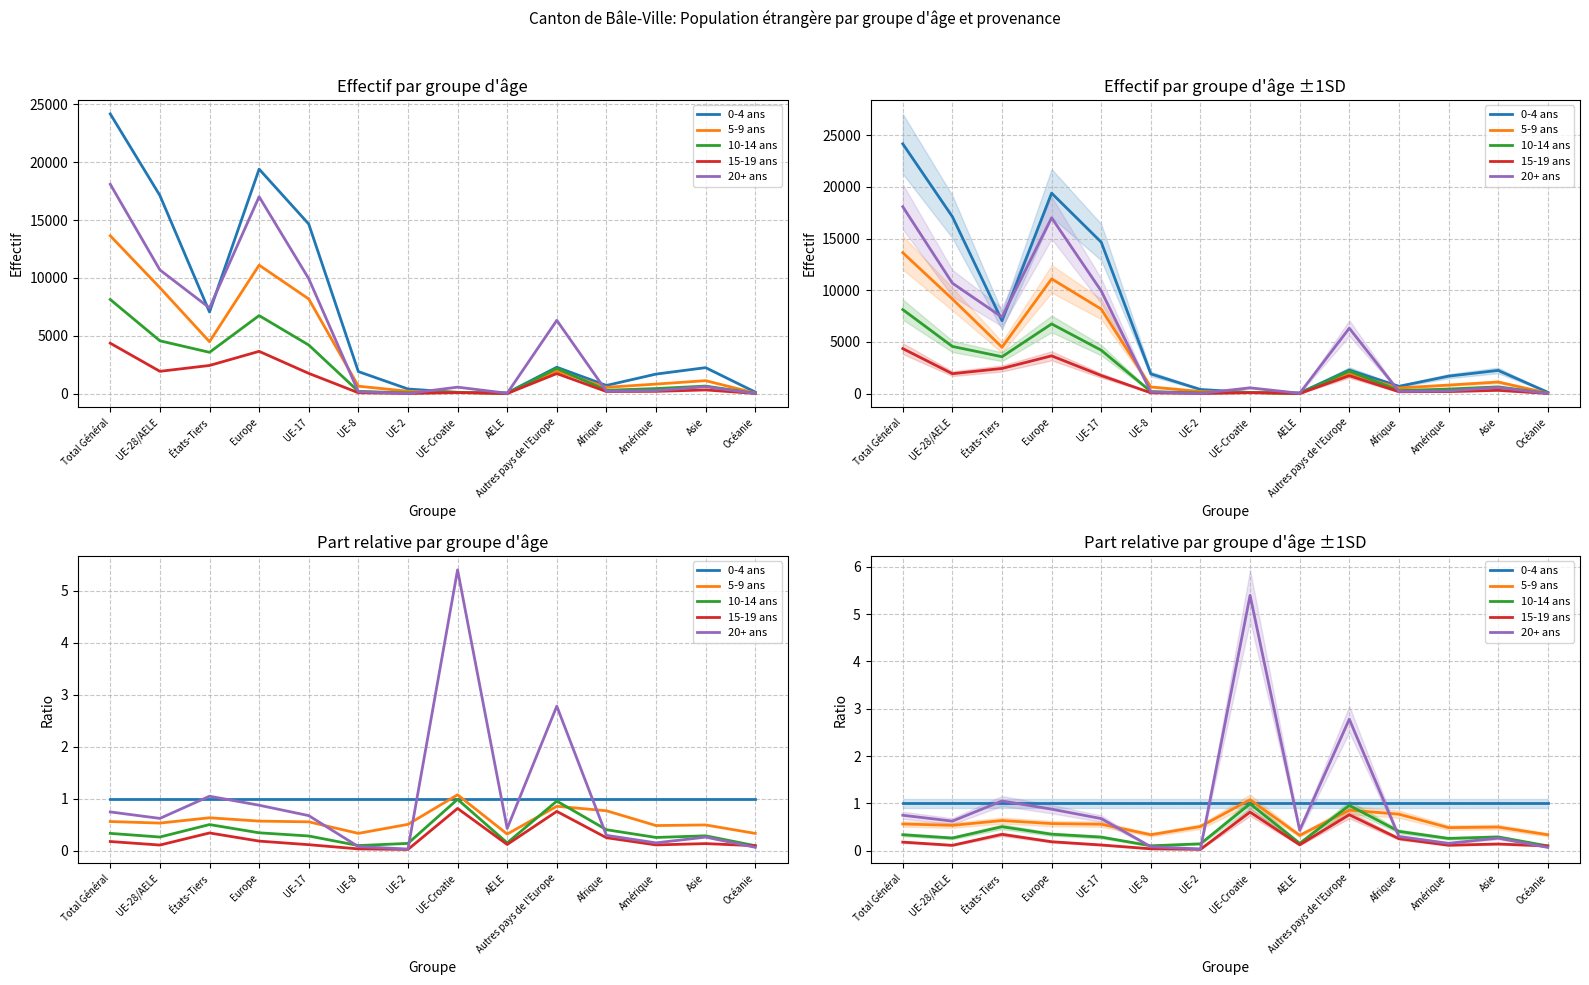

Reading left to right, what are all the values shown in this chart?

0-4 ans: 1.0	1.0	1.0	1.0	1.0	1.0	1.0	1.0	1.0	1.0	1.0	1.0	1.0	1.0
5-9 ans: 0.6	0.5	0.6	0.6	0.6	0.3	0.5	1.1	0.3	0.9	0.8	0.5	0.5	0.3
10-14 ans: 0.3	0.3	0.5	0.3	0.3	0.1	0.1	1.0	0.2	1.0	0.4	0.3	0.3	0.1
15-19 ans: 0.2	0.1	0.3	0.2	0.1	0.0	0.0	0.8	0.1	0.8	0.3	0.1	0.1	0.1
20+ ans: 0.7	0.6	1.1	0.9	0.7	0.1	0.0	5.4	0.4	2.8	0.3	0.2	0.3	0.1